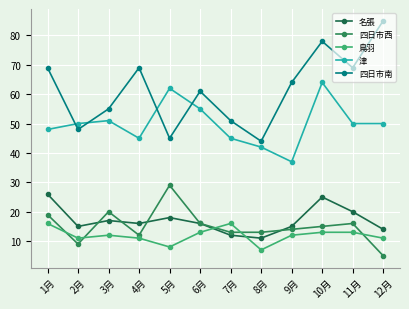

After their last crossing, which series has the higher values: 鳥羽 or 名張?

名張